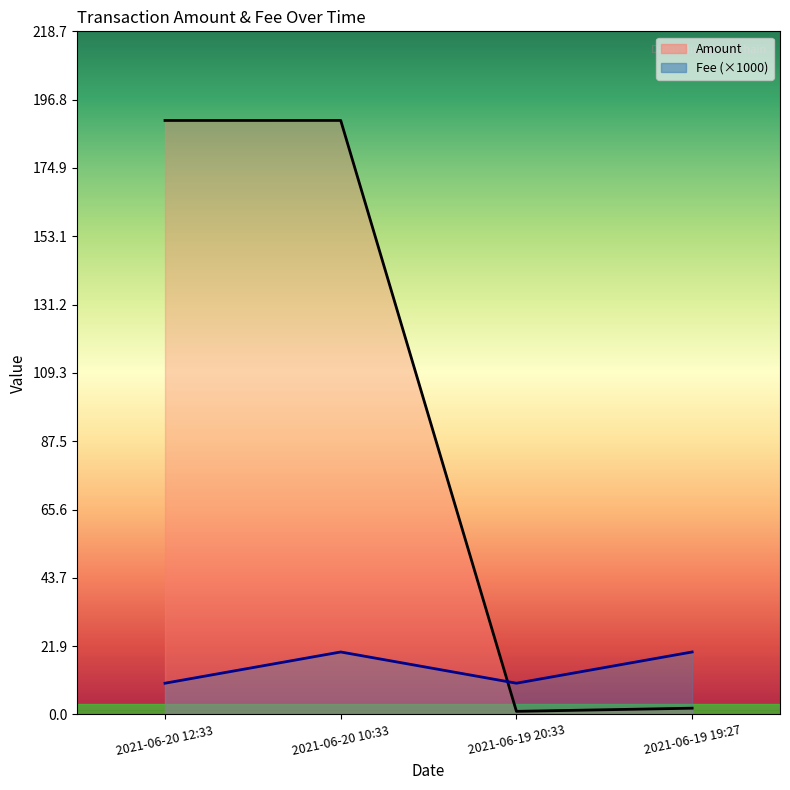

Which series has the largest range (max minus min)?

Amount